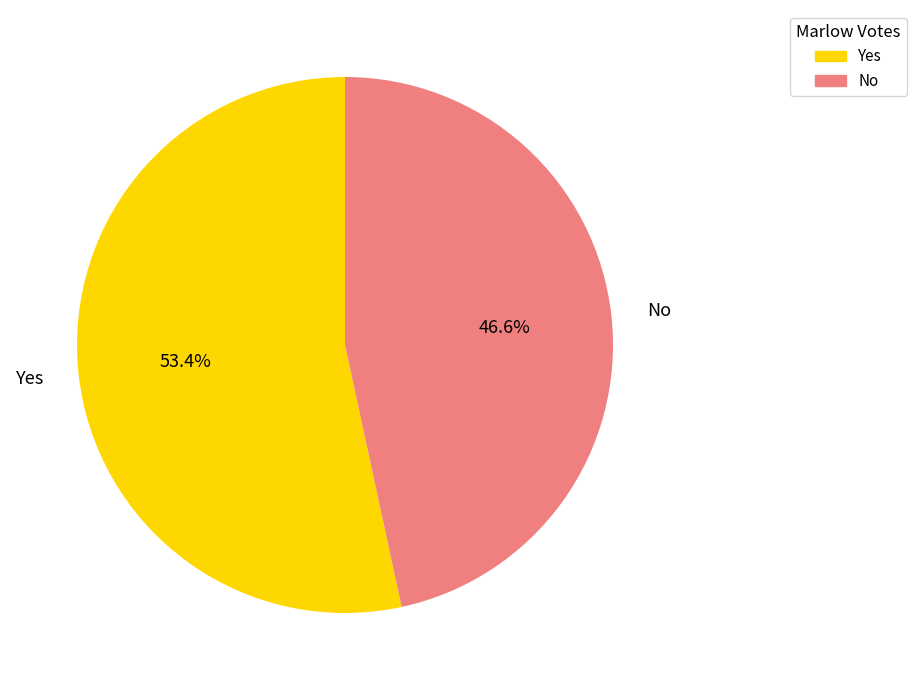

Does any single category account for the majority?

Yes